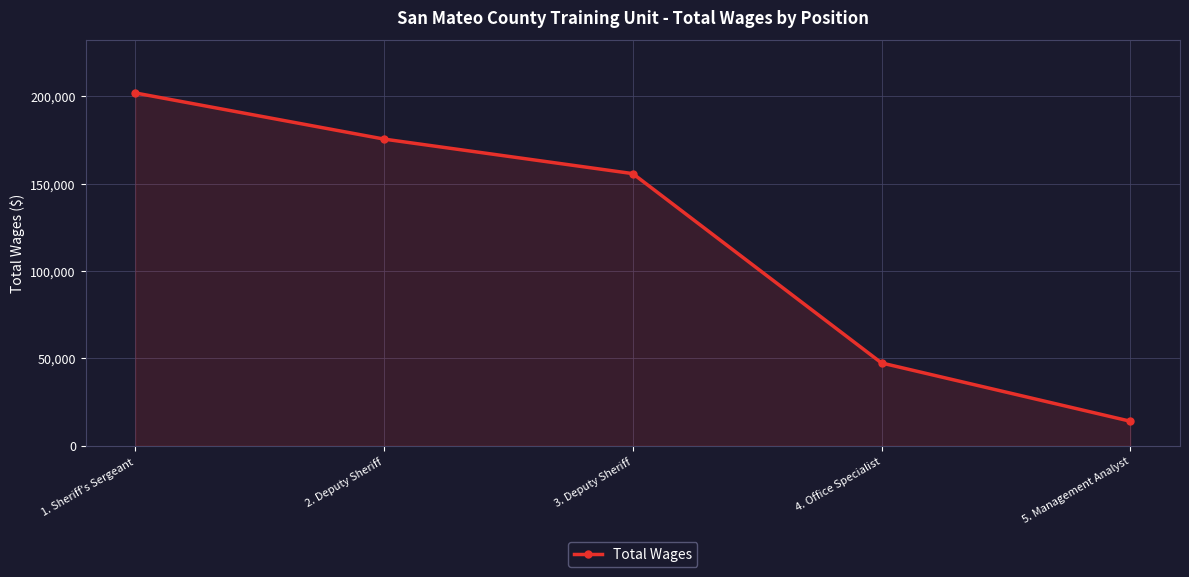

The chart shows a value of 201990 at 1. Sheriff's Sergeant. True or false?

True